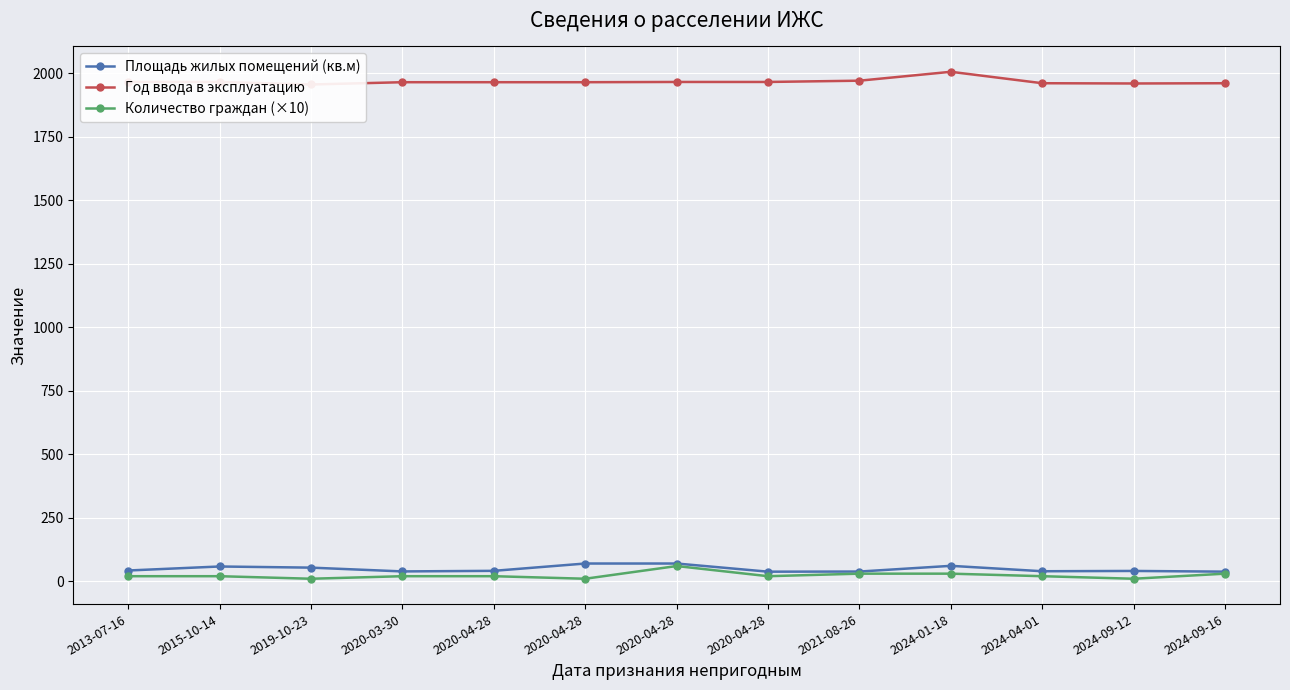

Between 2020-03-30 and 2021-08-26, which is larger?

2020-03-30